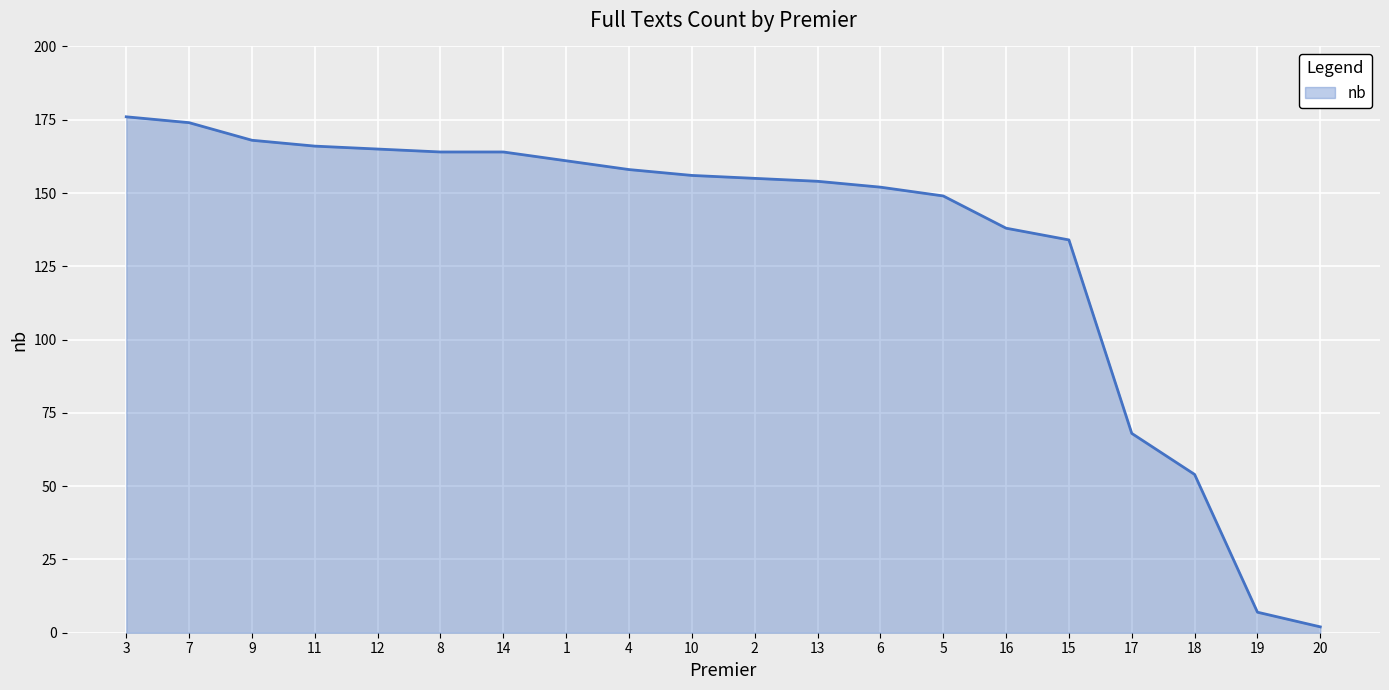

The chart shows a value of 39 at 15. True or false?

False